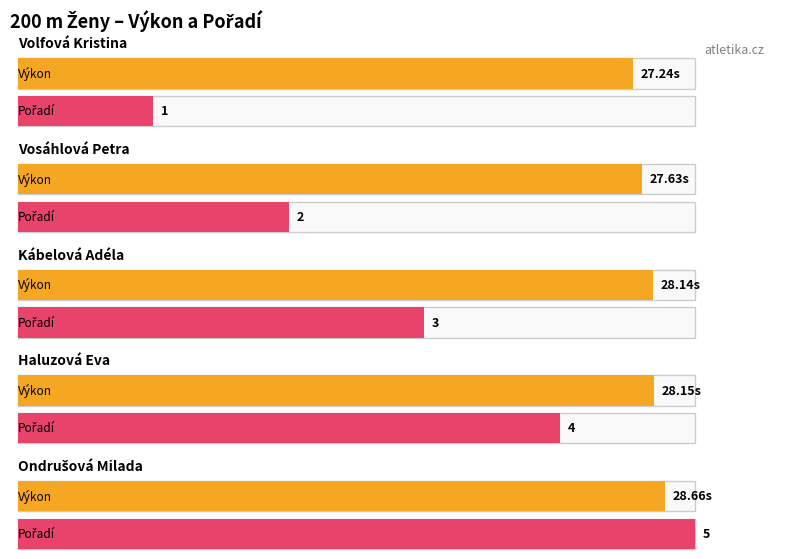

Reading right to left, what are all the values shown in this chart?

Výkon: 28.7	28.1	28.1	27.6	27.2
Pořadí: 5.0	4.0	3.0	2.0	1.0